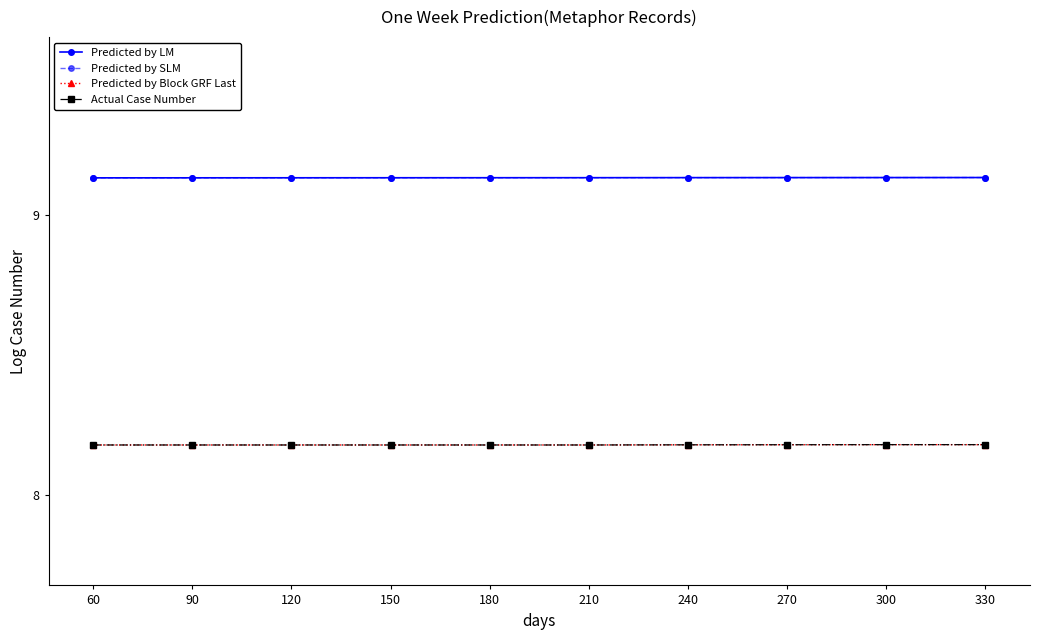

True or false: Predicted by LM has a value of 9.1 at 180.

True